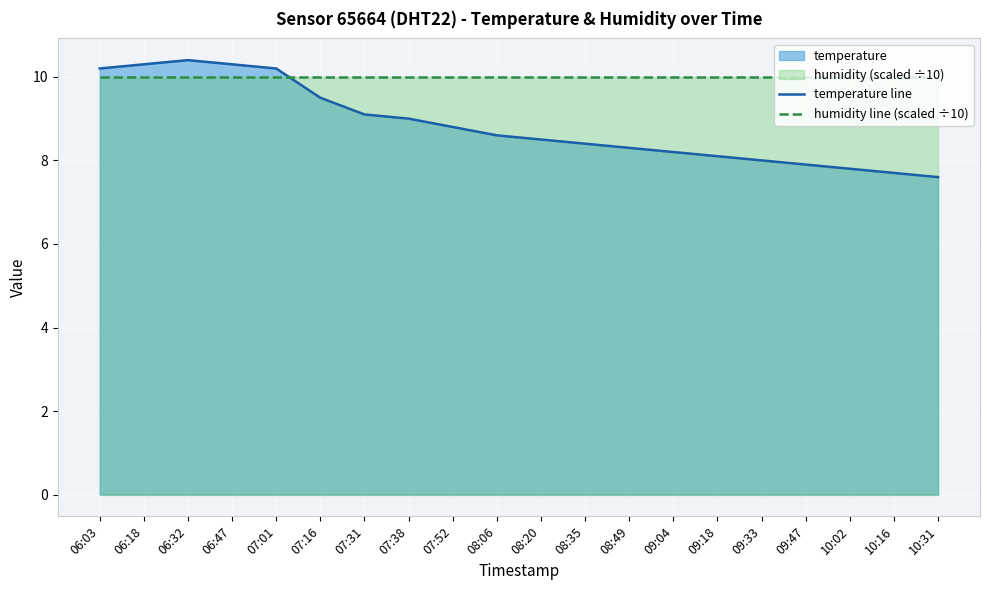

Which series has the largest range (max minus min)?

temperature line